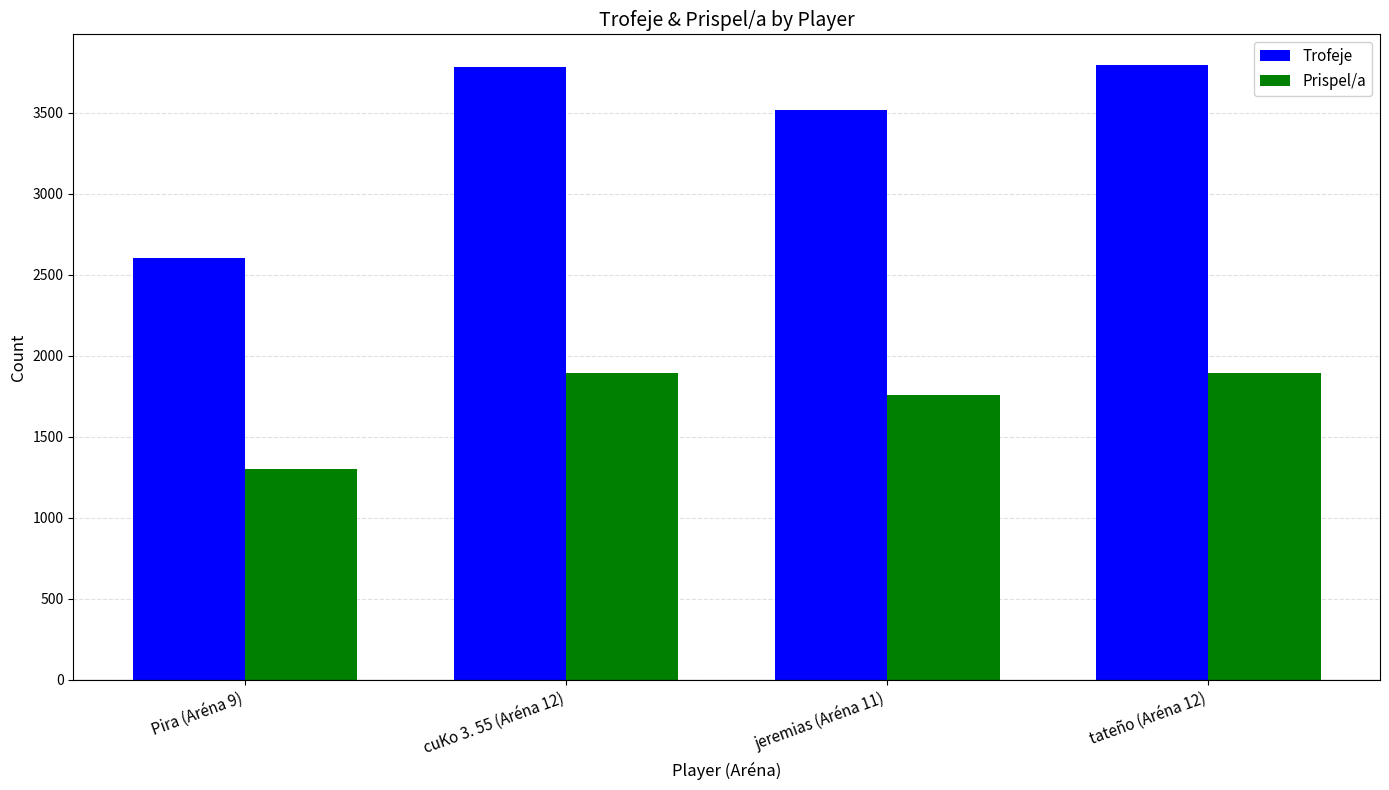

The value of Prispel/a at jeremias (Aréna 11) is 407. True or false?

False